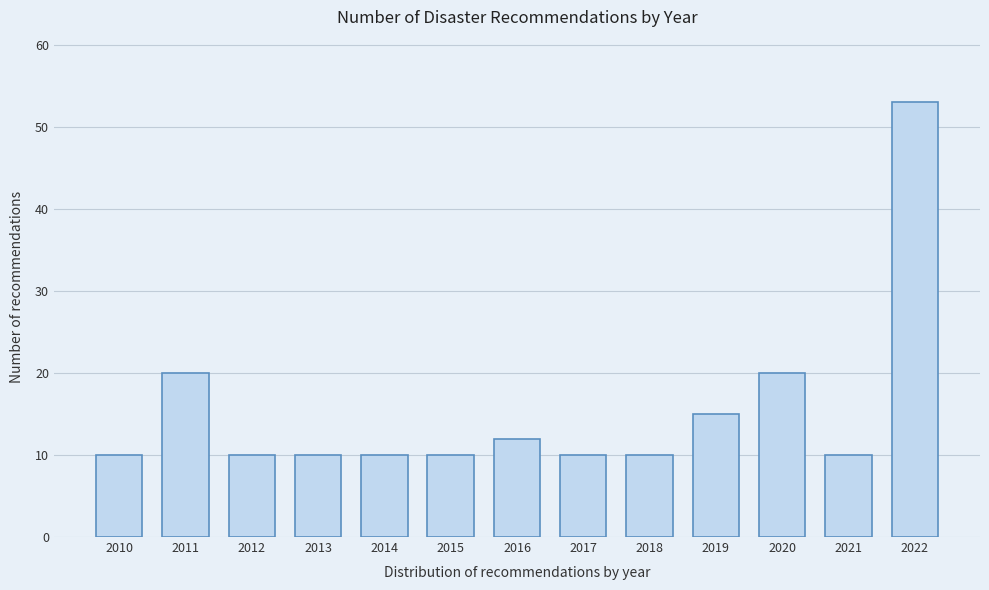

Reading right to left, transcribe all the data shown in this chart.

2022=53	2021=10	2020=20	2019=15	2018=10	2017=10	2016=12	2015=10	2014=10	2013=10	2012=10	2011=20	2010=10